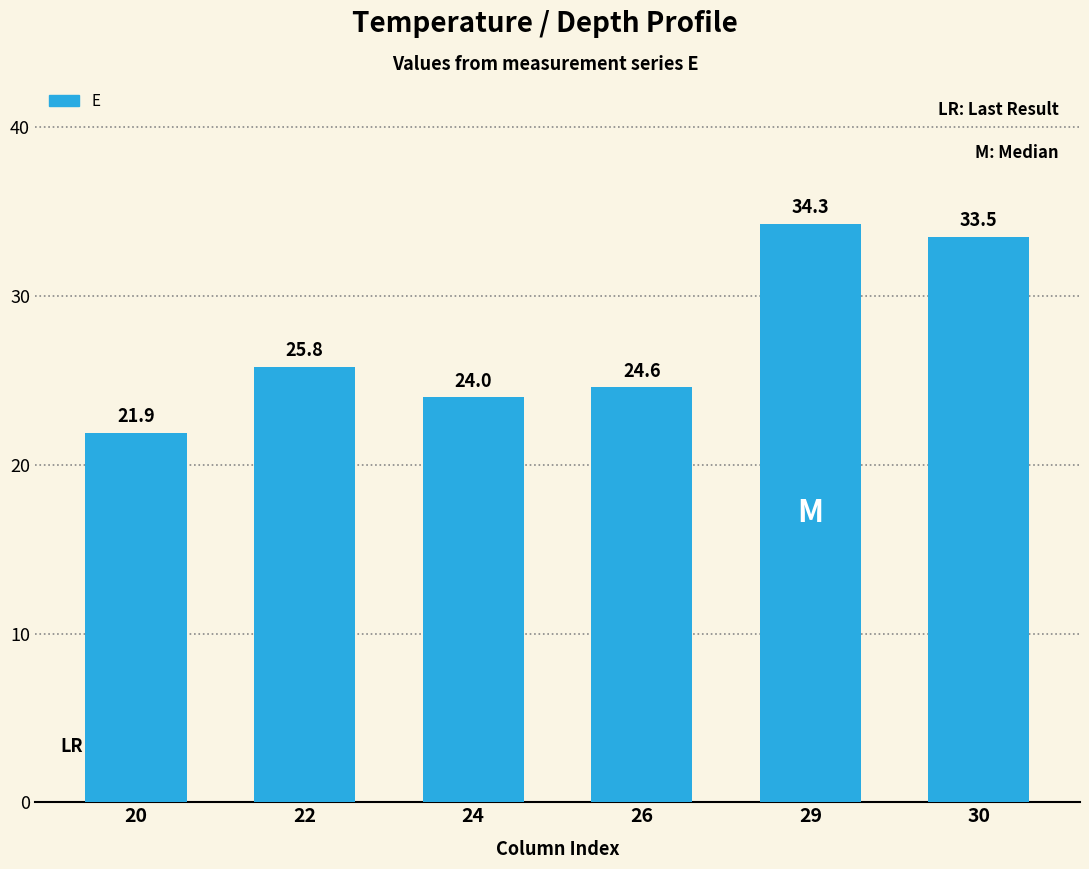

List the labels in order of value, smallest first.

20, 24, 26, 22, 30, 29